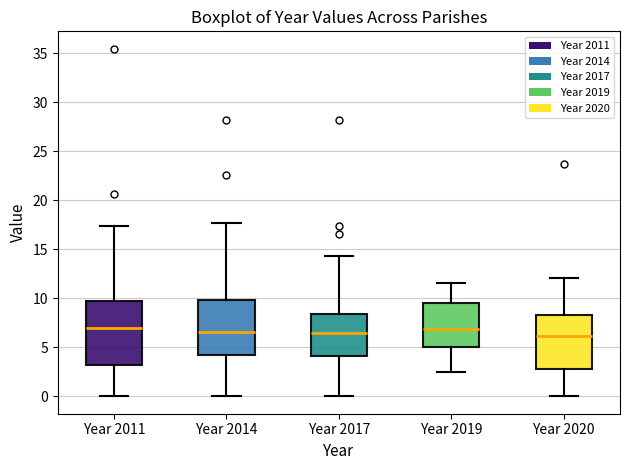

Reading left to right, transcribe this box plot: for each box, give where its median line is, the range the box spans, and where its two whiskers end, as read against the y-axis. The values are not printed on the chart, so give them approximately, as read against the axis.

Year 2011: median 7.0, box 3.0 to 9.5, whiskers 0.0 to 17.5
Year 2014: median 6.5, box 4.0 to 10.0, whiskers 0.0 to 17.5
Year 2017: median 6.5, box 4.0 to 8.5, whiskers 0.0 to 14.5
Year 2019: median 7.0, box 5.0 to 9.5, whiskers 2.5 to 11.5
Year 2020: median 6.0, box 3.0 to 8.5, whiskers 0.0 to 12.0